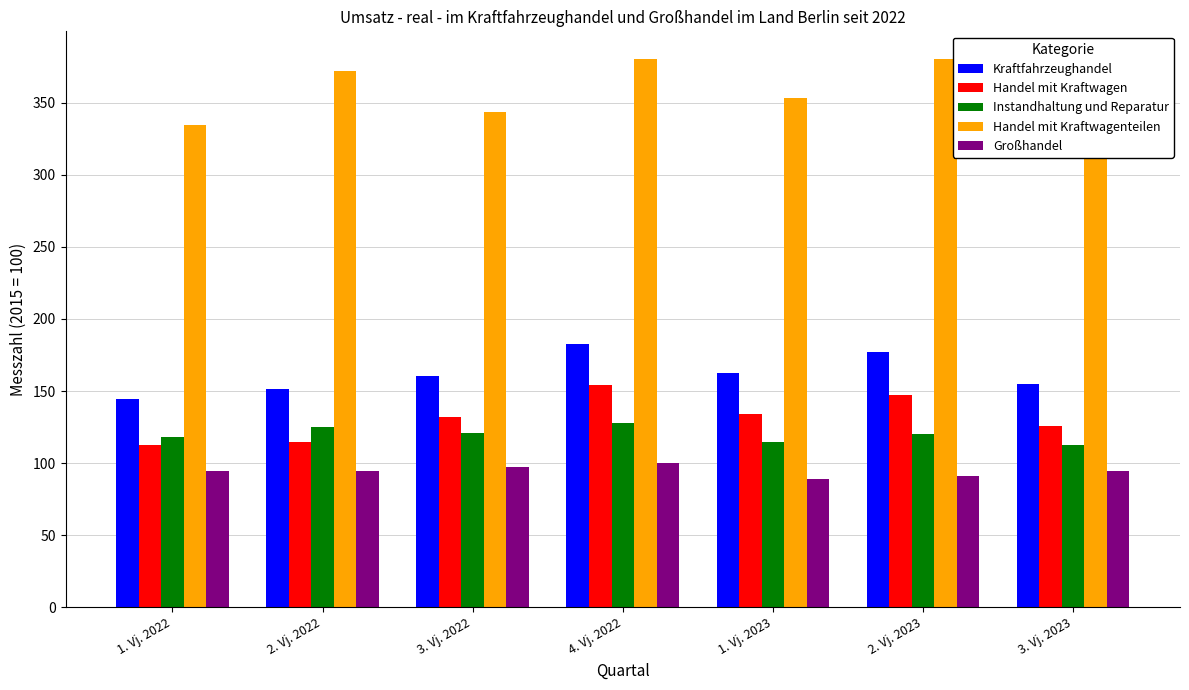

At how many categories does at least one series exceed 210?

7